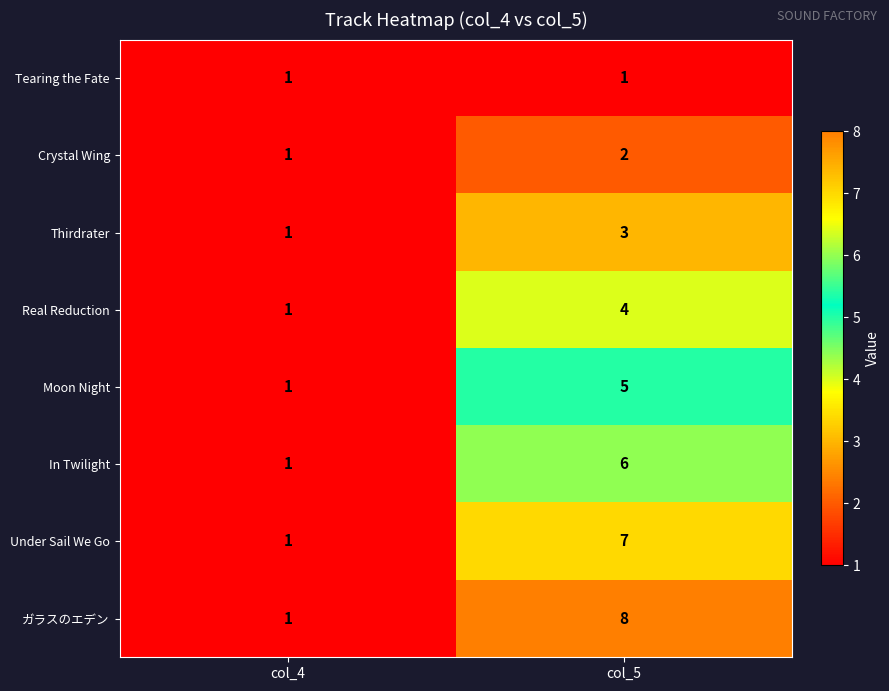

The value of Tearing the Fate at col_5 is 0. True or false?

False